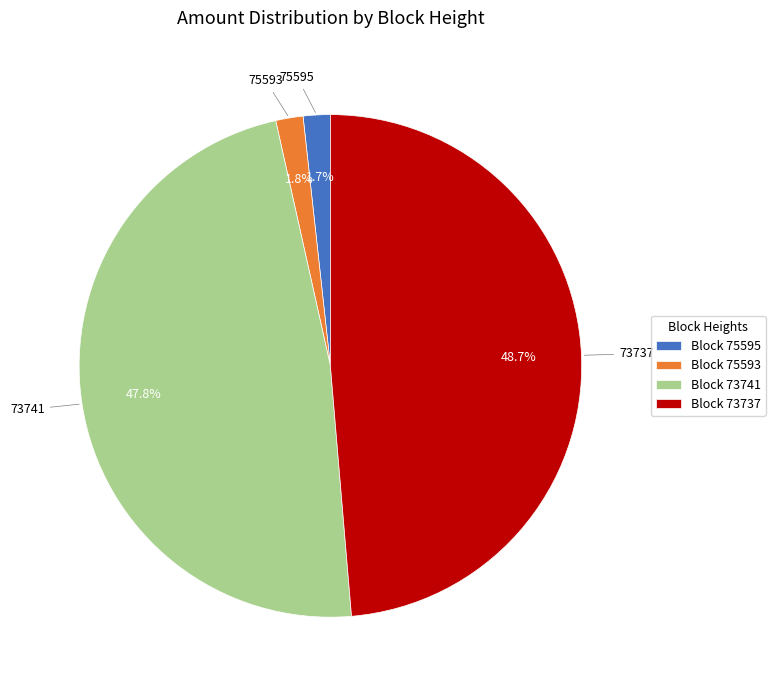

How much of the chart is everything except Block 75593?

98.2%